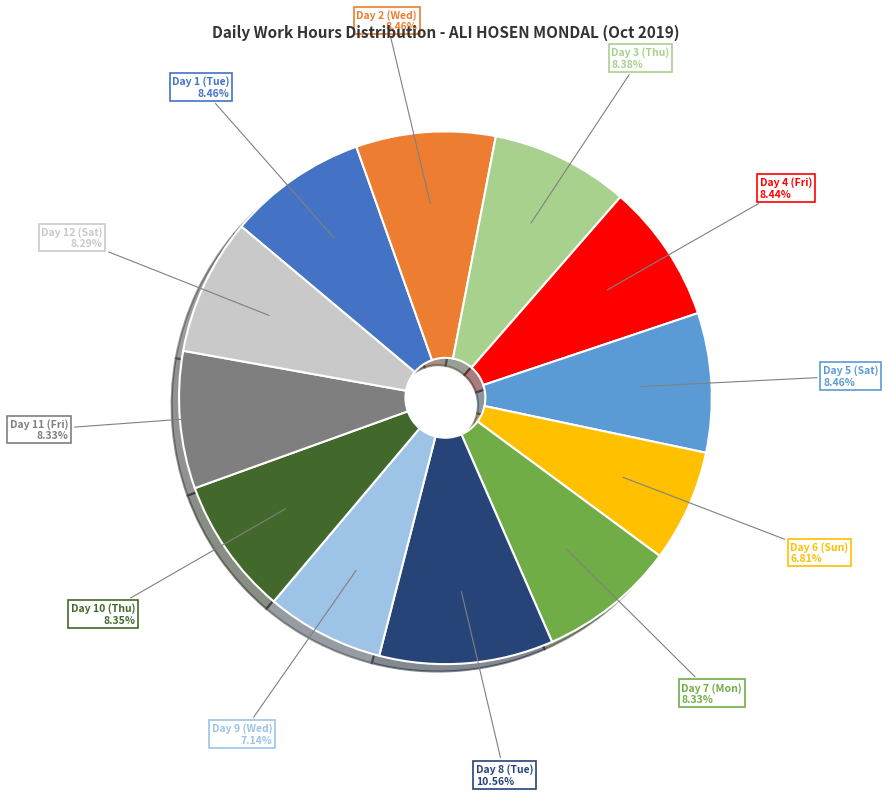

Does any single category account for the majority?

No